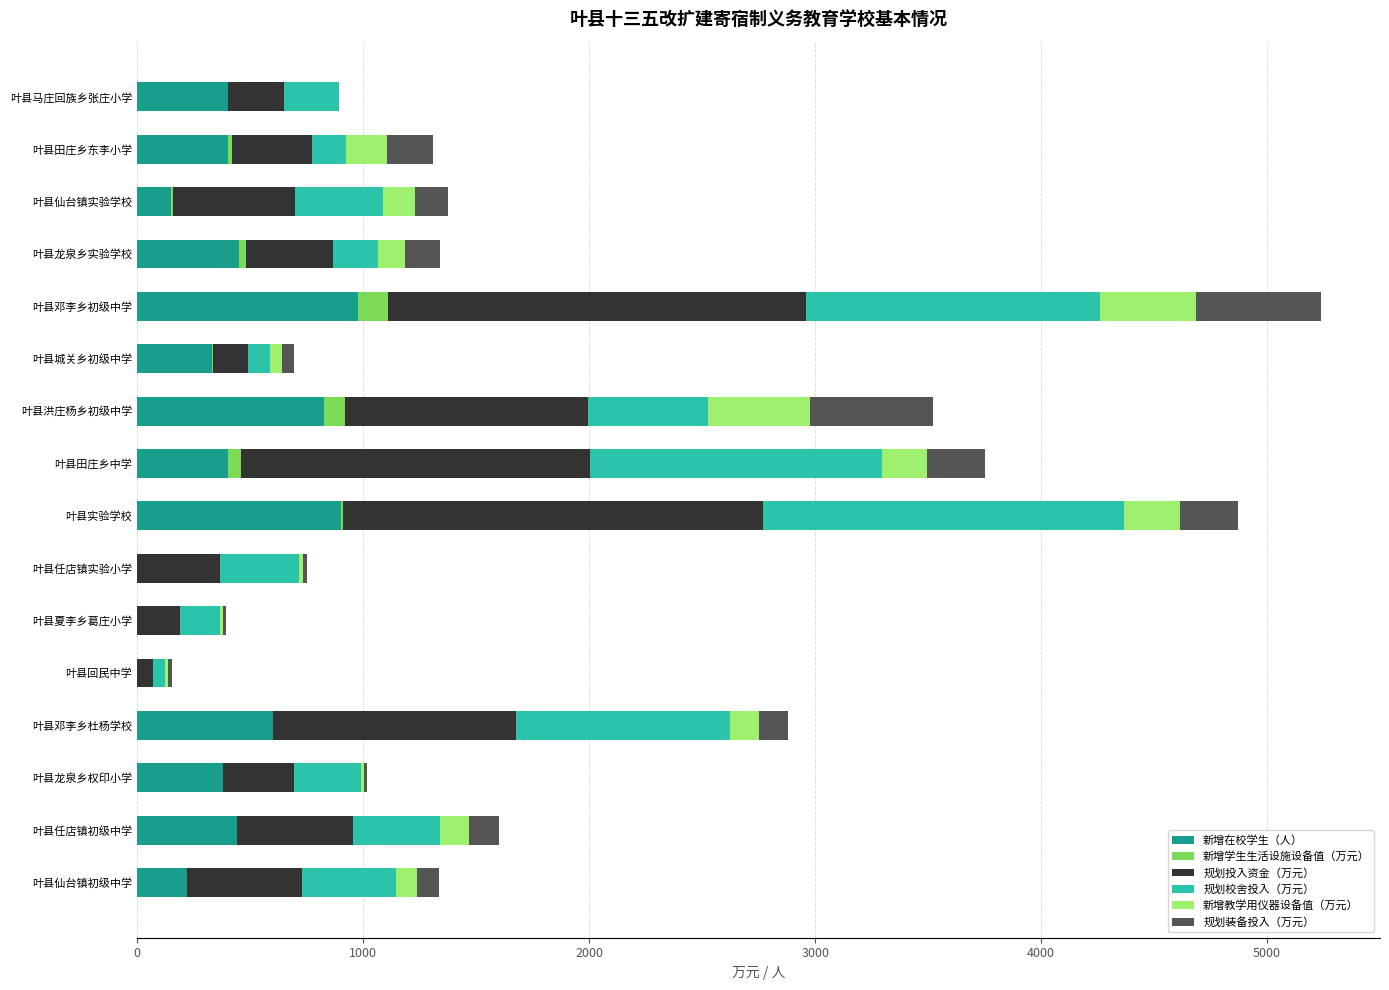

Is it true that 新增在校学生（人） equals 284.1 at 叶县实验学校?

False